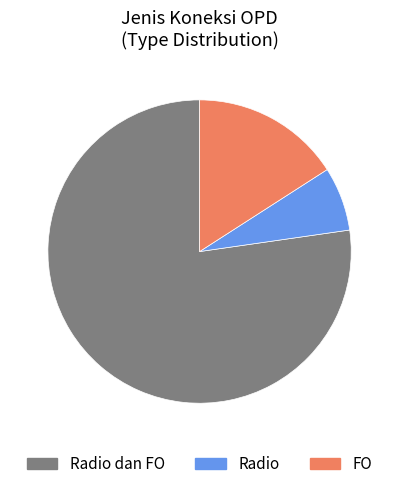

Between Radio and Radio dan FO, which is larger?

Radio dan FO